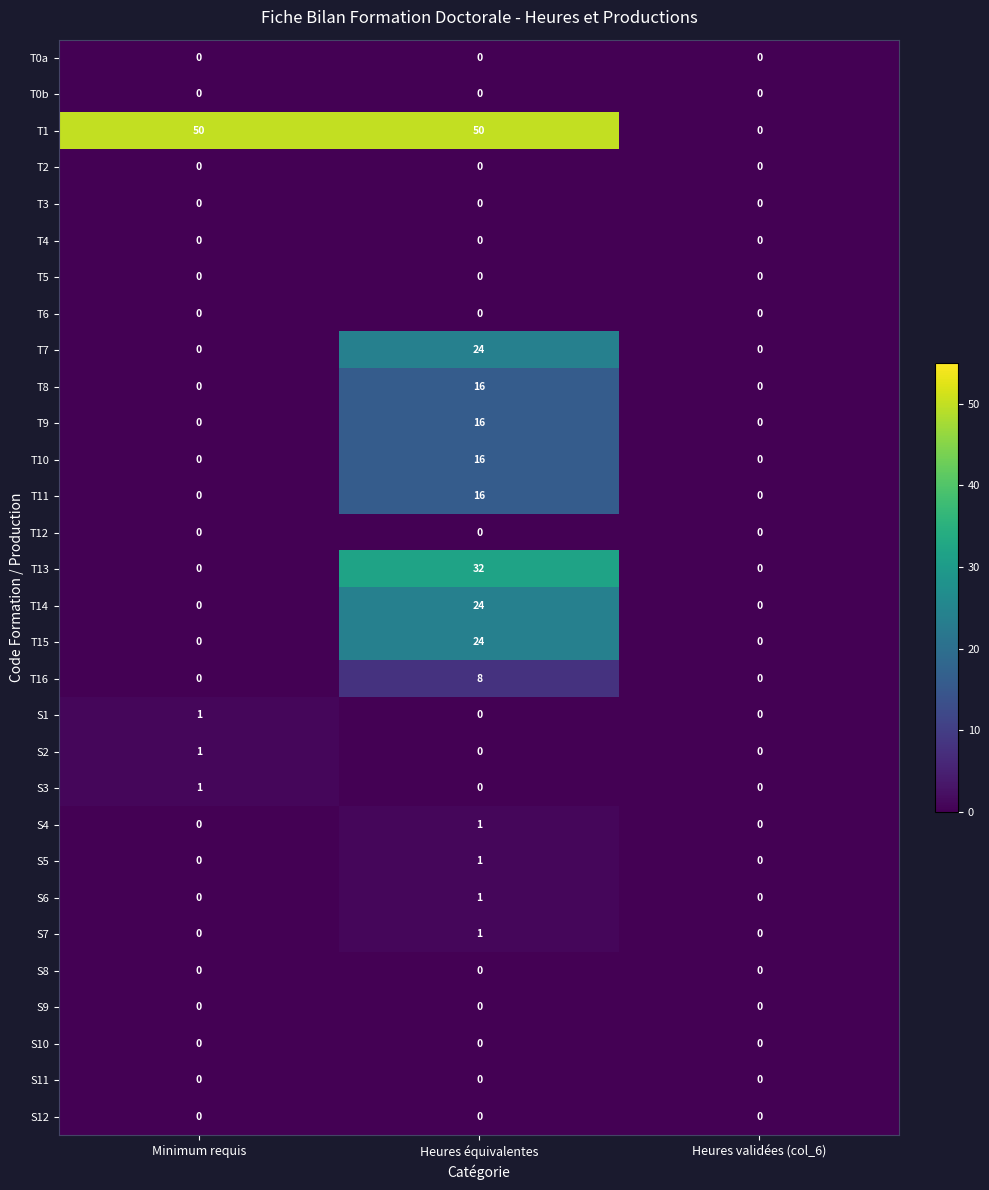

At which category is the sum across all series the highest?

Heures équivalentes